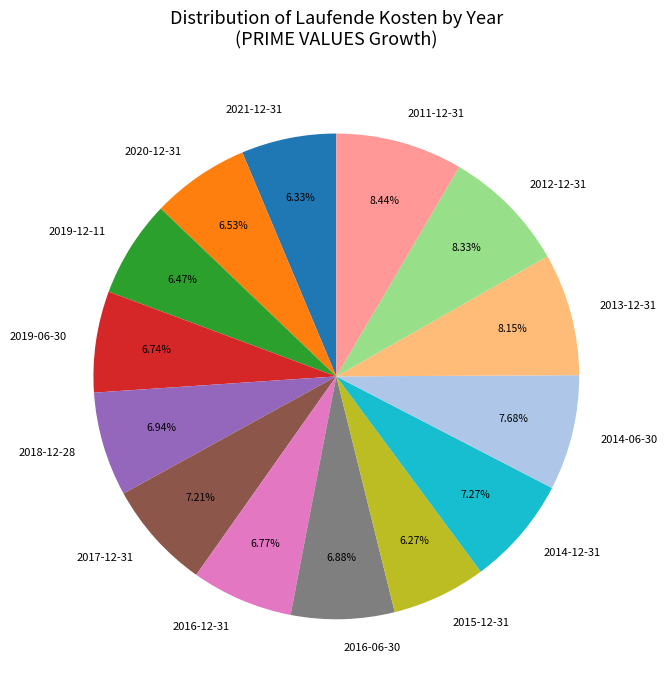

Combined, do 2019-06-30 and 2011-12-31 account for over 50%?

No